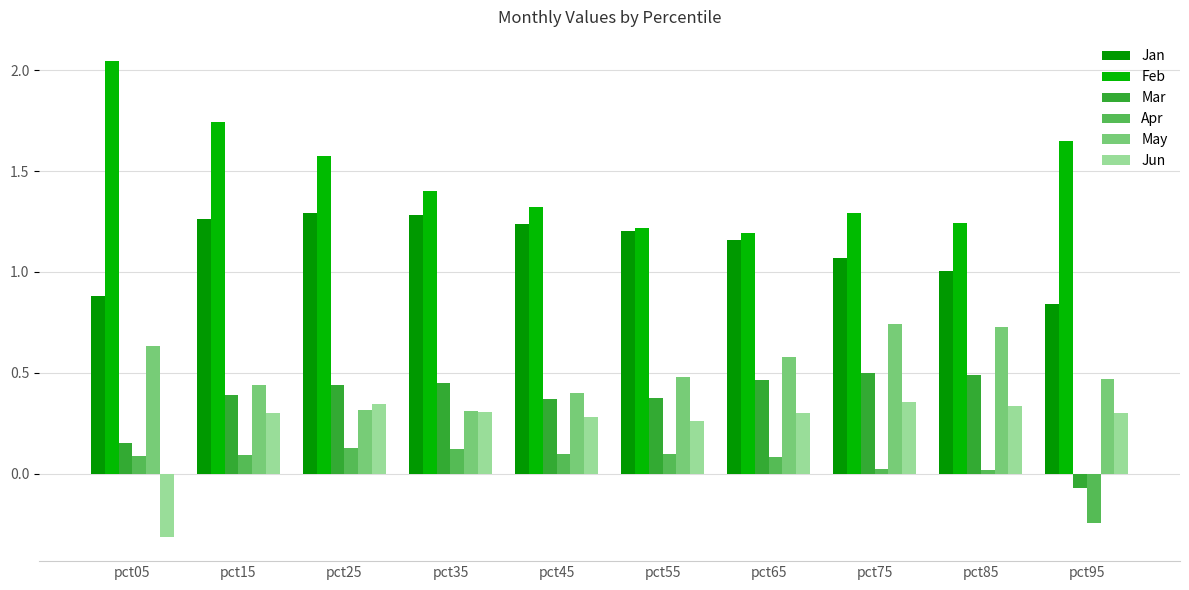

Reading right to left, extract all data points from this chart.

Jan: 0.8	1.0	1.1	1.2	1.2	1.2	1.3	1.3	1.3	0.9
Feb: 1.6	1.2	1.3	1.2	1.2	1.3	1.4	1.6	1.7	2.0
Mar: -0.1	0.5	0.5	0.5	0.4	0.4	0.5	0.4	0.4	0.2
Apr: -0.2	0.0	0.0	0.1	0.1	0.1	0.1	0.1	0.1	0.1
May: 0.5	0.7	0.7	0.6	0.5	0.4	0.3	0.3	0.4	0.6
Jun: 0.3	0.3	0.4	0.3	0.3	0.3	0.3	0.3	0.3	-0.3